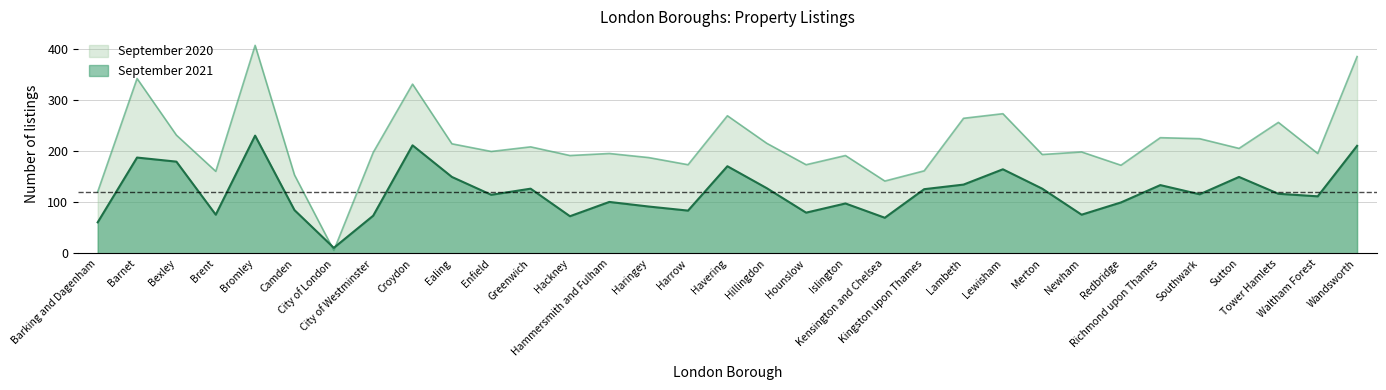

How many values in the September 2020 series exceed 199?

16